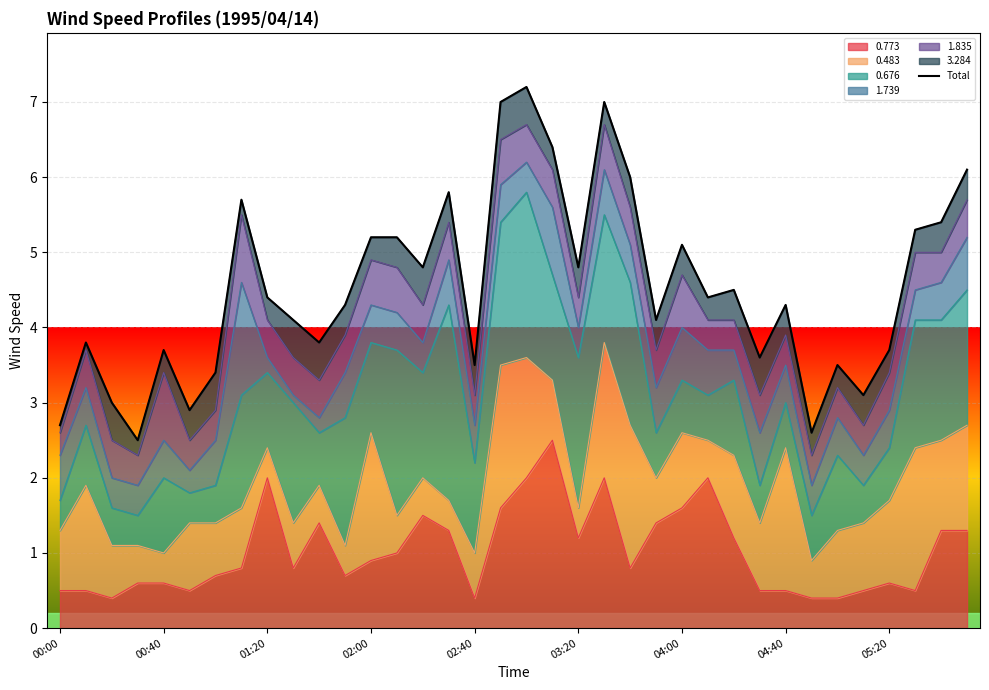

What is the lowest value of the 0.773 series?

0.4